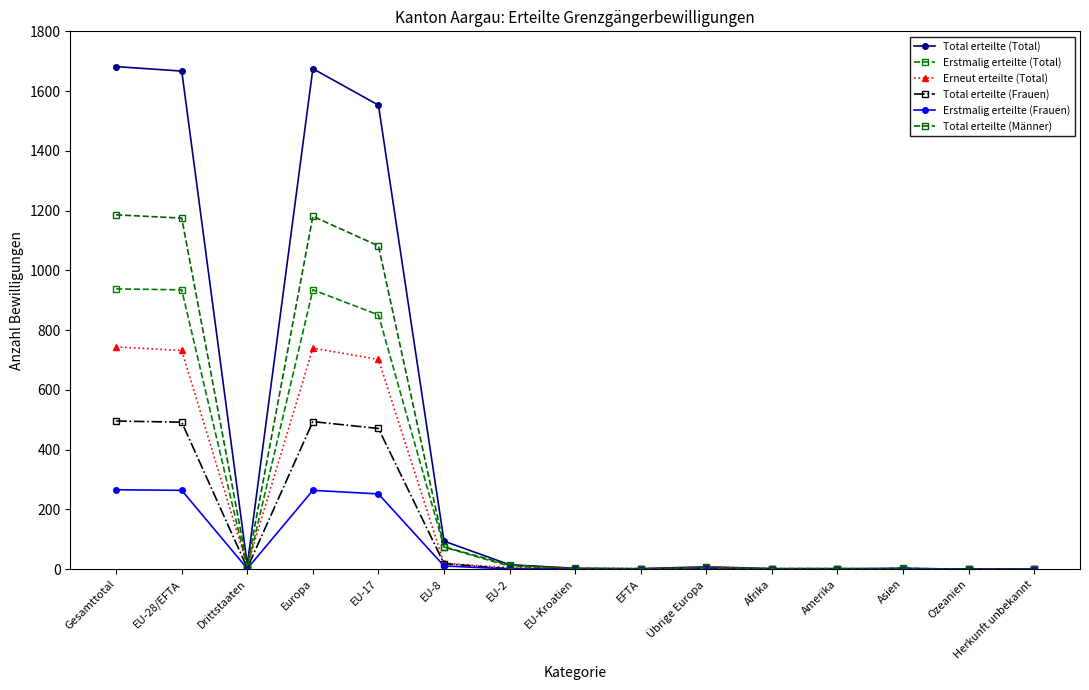

At which label is Total erteilte (Total) closest to 841?

EU-17